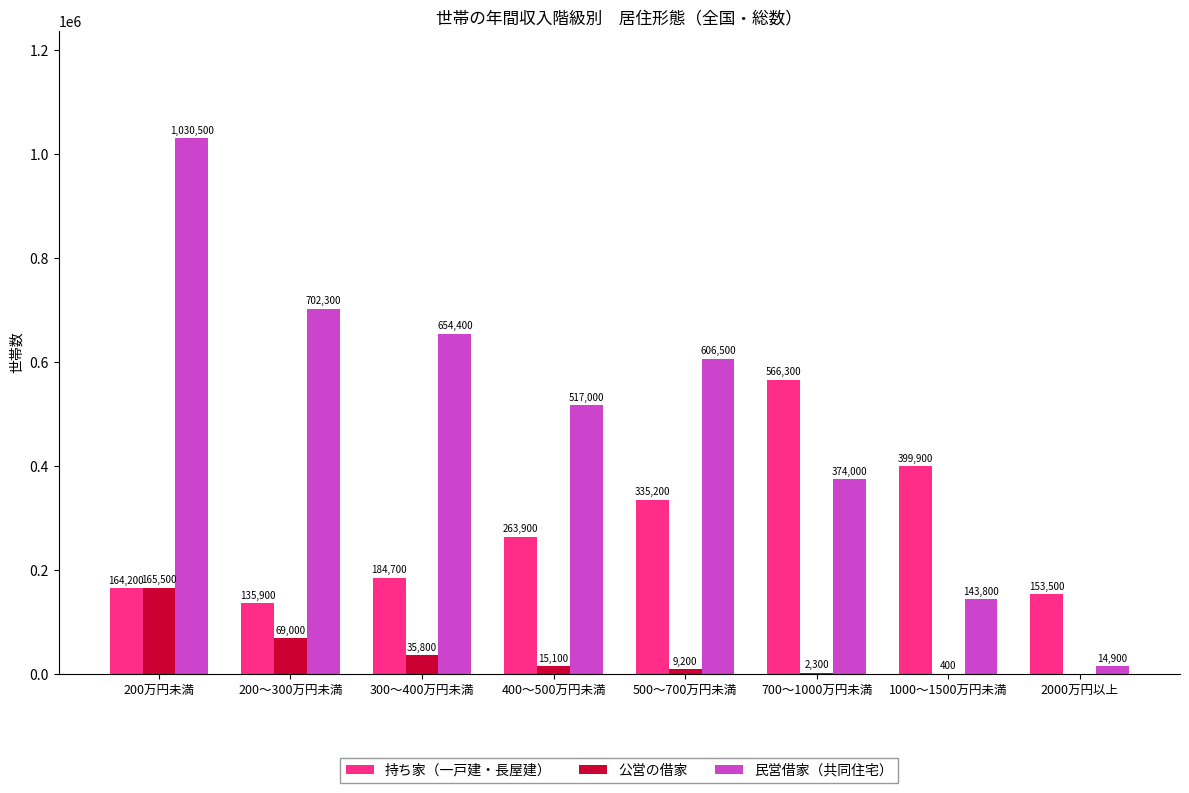

True or false: 持ち家（一戸建・長屋建） has a value of 263900 at 400～500万円未満.

True